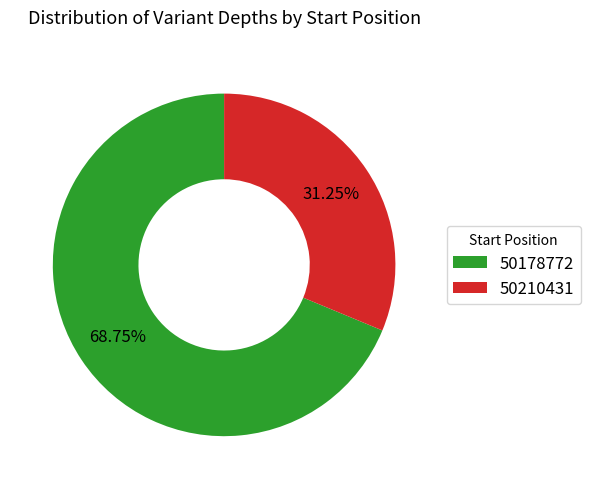

True or false: 50178772 accounts for 69% of the total.

True